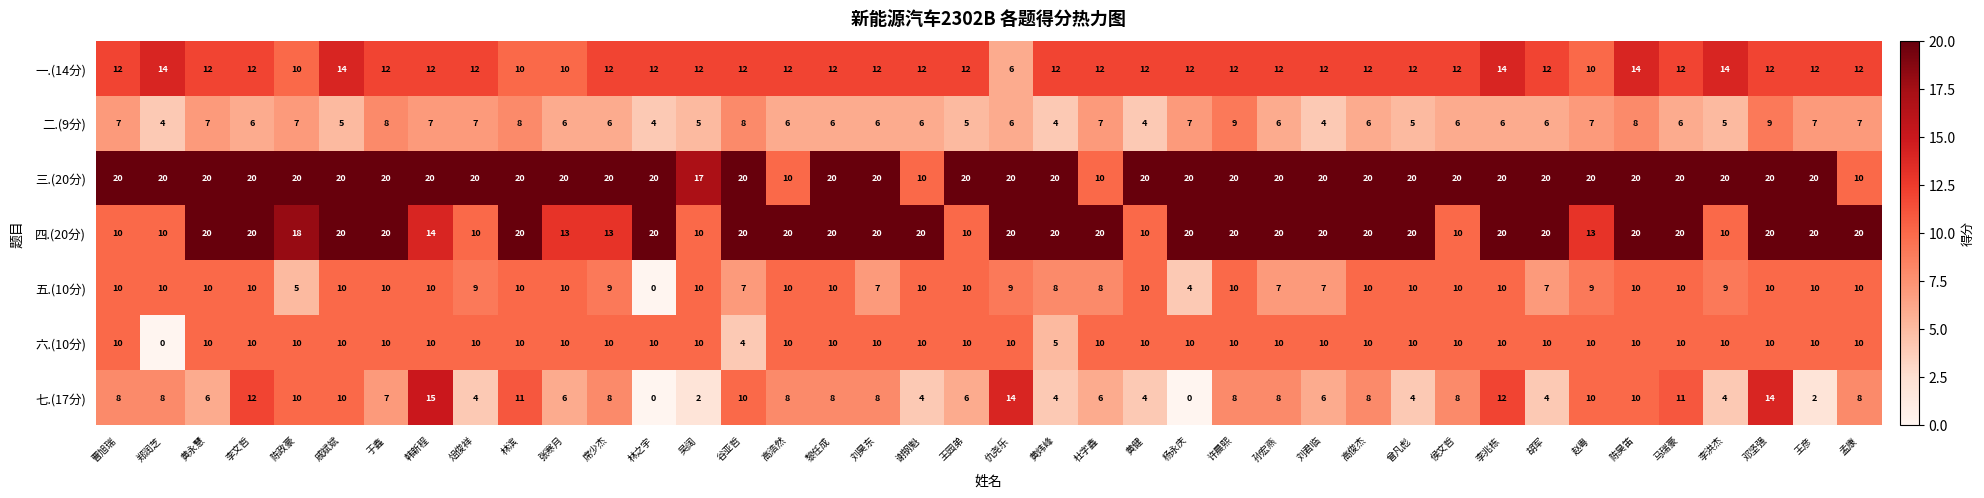

What is the greatest value displayed?

20